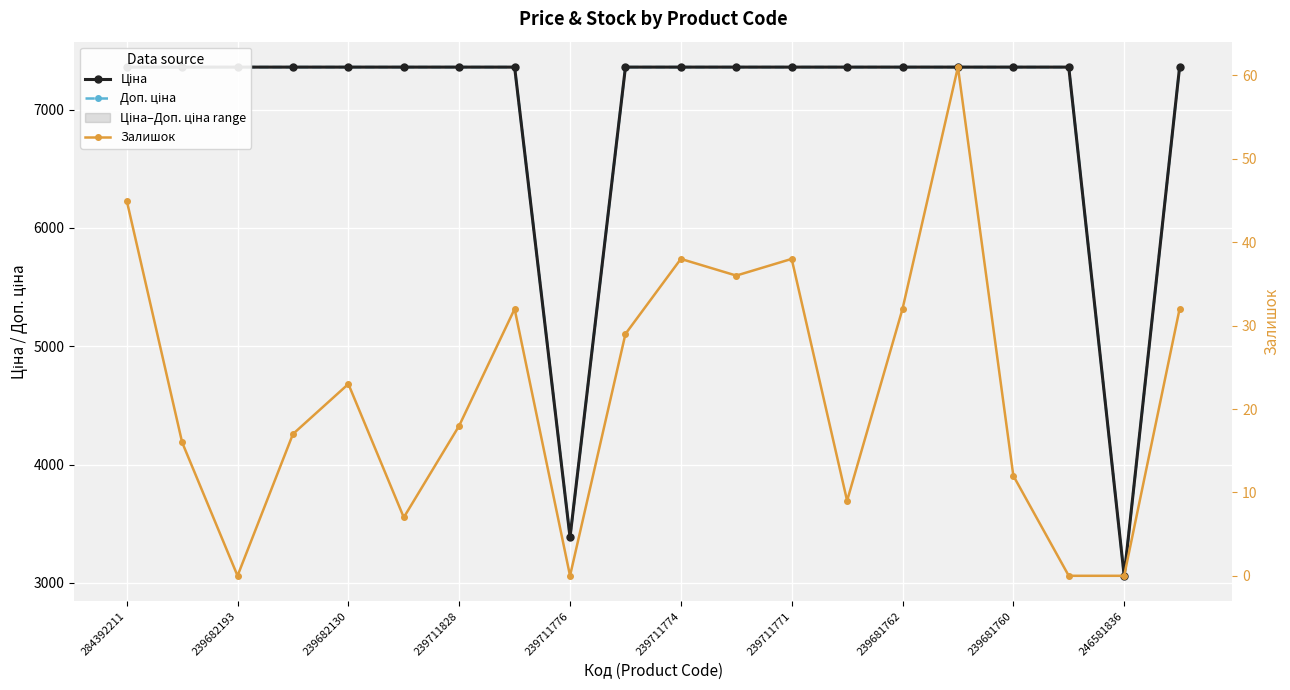

Which series has the largest range (max minus min)?

Ціна